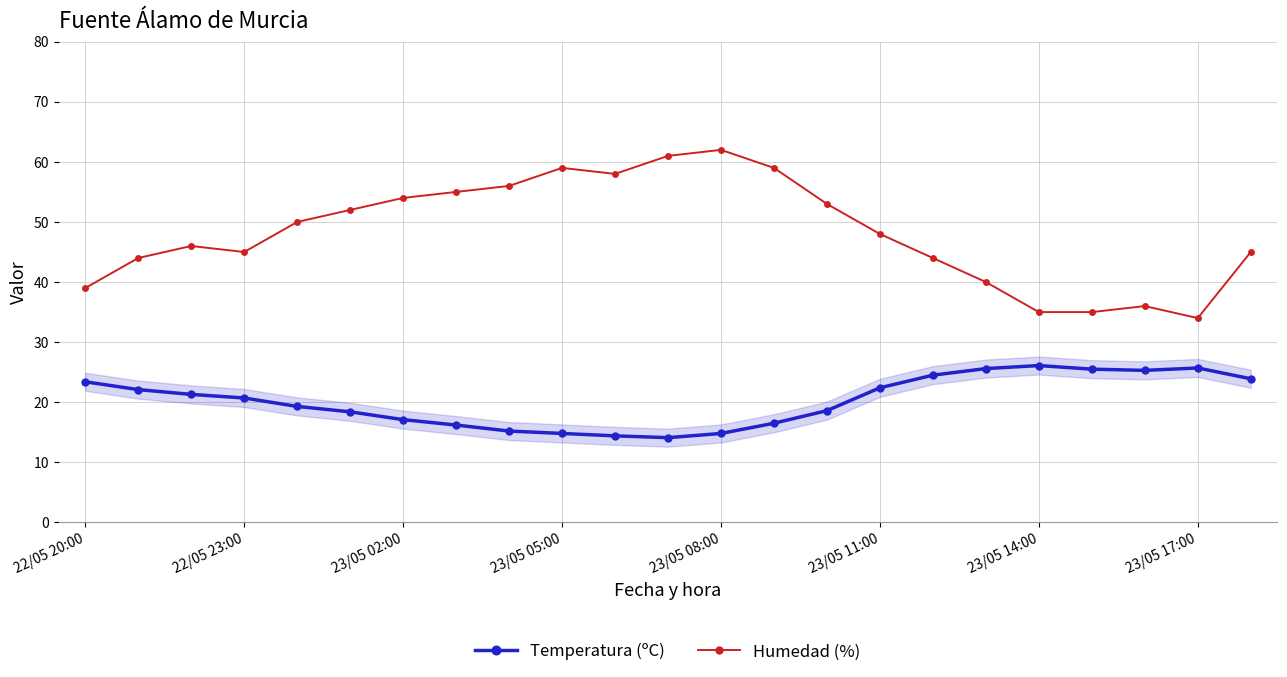

What is the sum of all Humedad (%) values?

1110.0